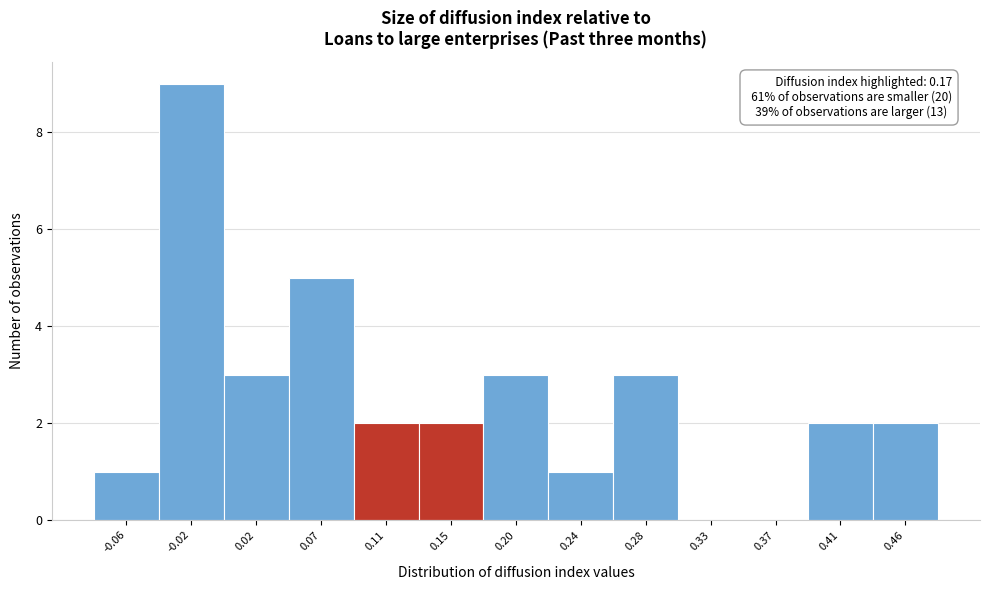

Reading left to right, extract all data points from this chart.

-0.06=1	-0.02=9	0.02=3	0.07=5	0.11=2	0.15=2	0.20=3	0.24=1	0.28=3	0.33=0	0.37=0	0.41=2	0.46=2